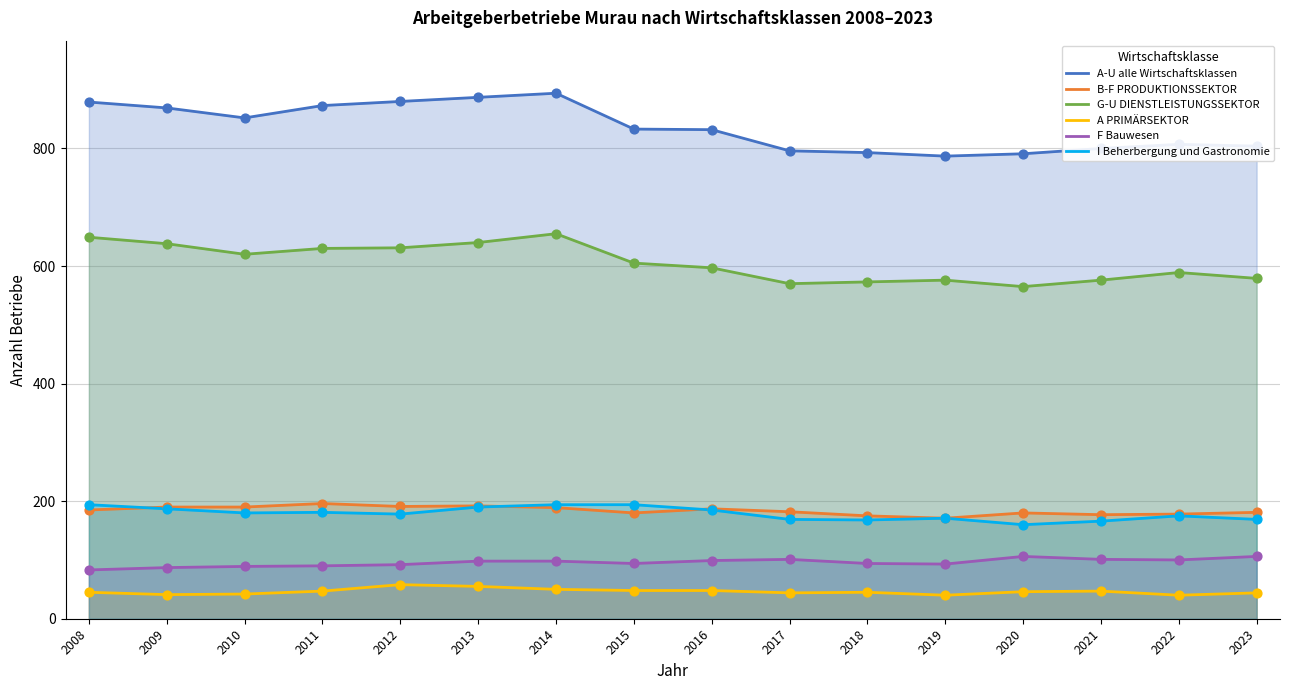

What is the total value across all series at 2014?

2080